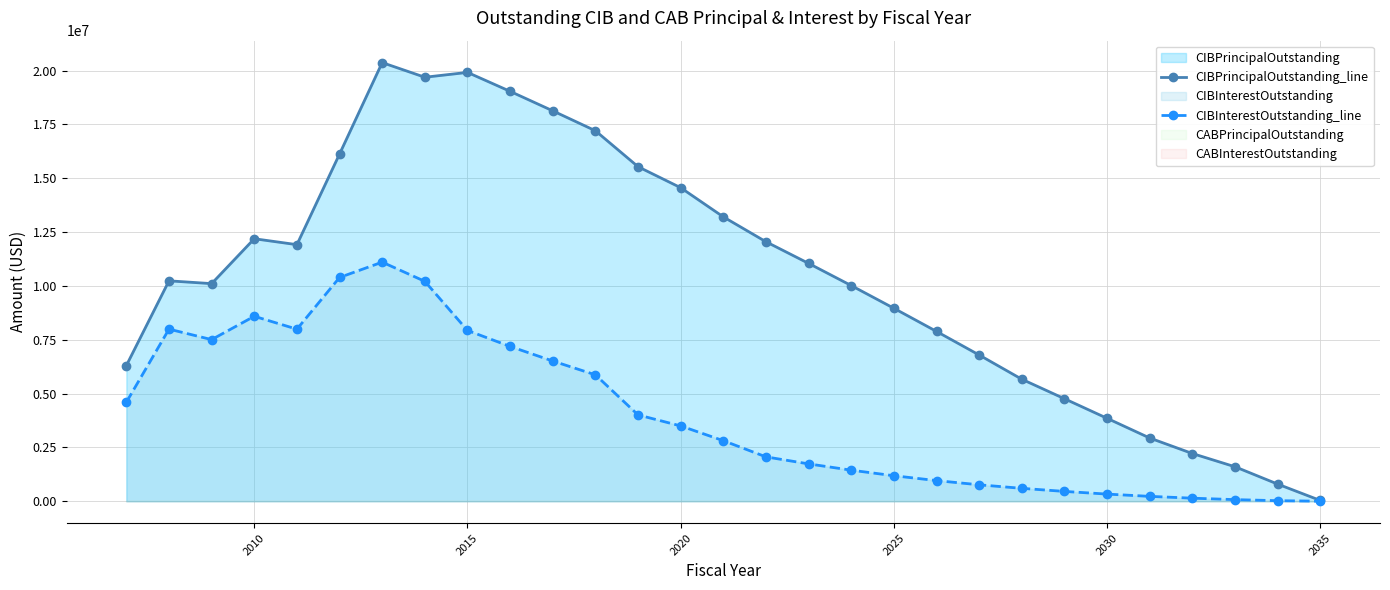

How many lines are shown in the chart?

2